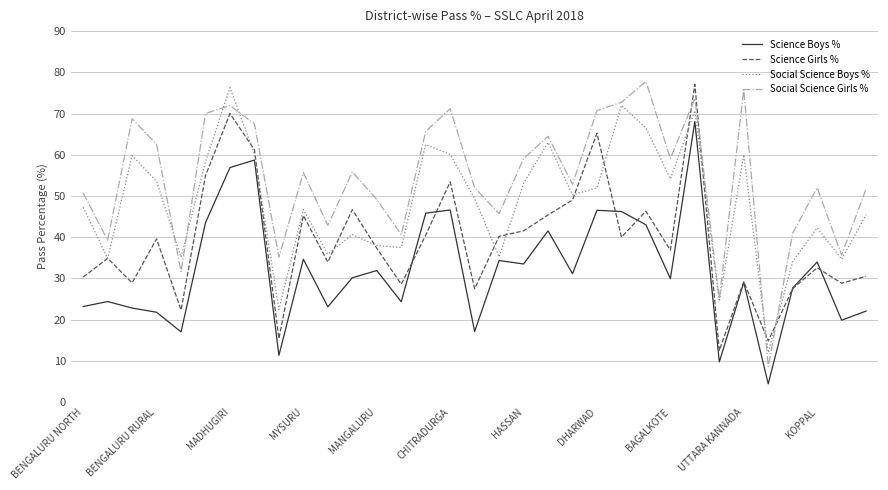

Which series has the largest total across all categories?

Social Science Girls %